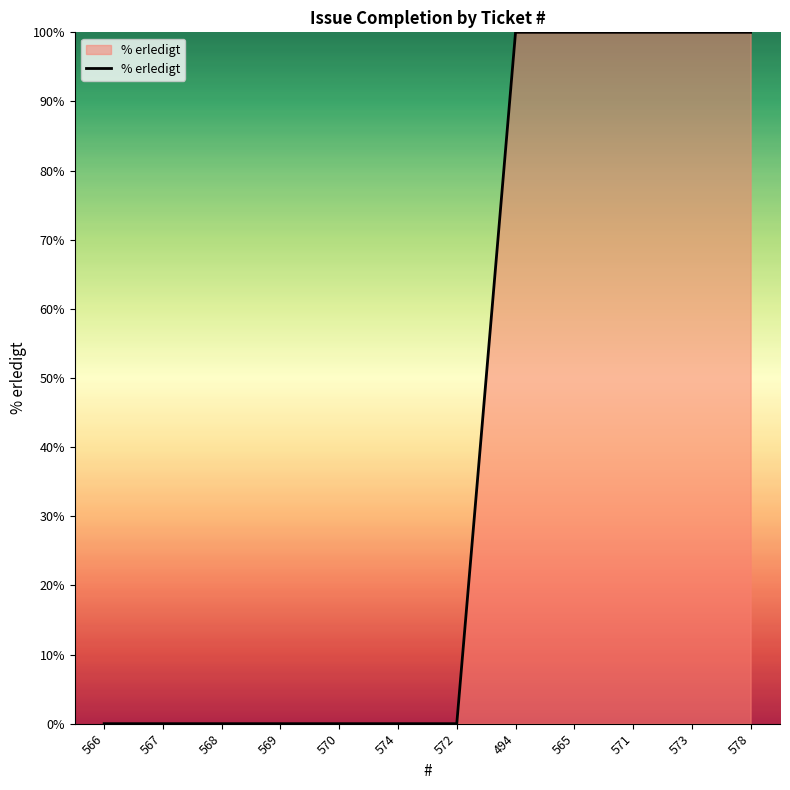

Does the chart display data point markers on the line(s)?

No